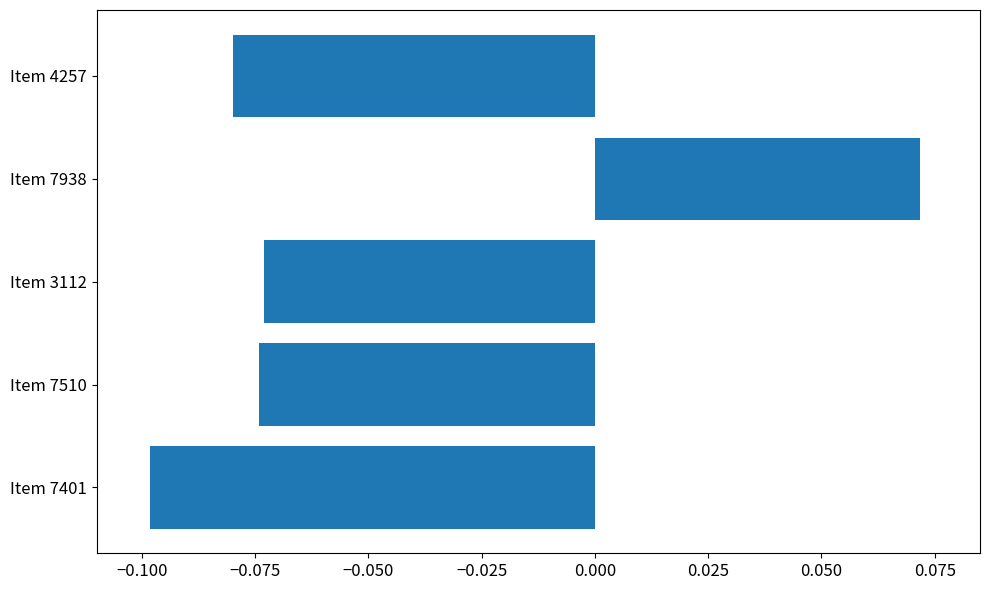

What is the sum of all values?

-0.3